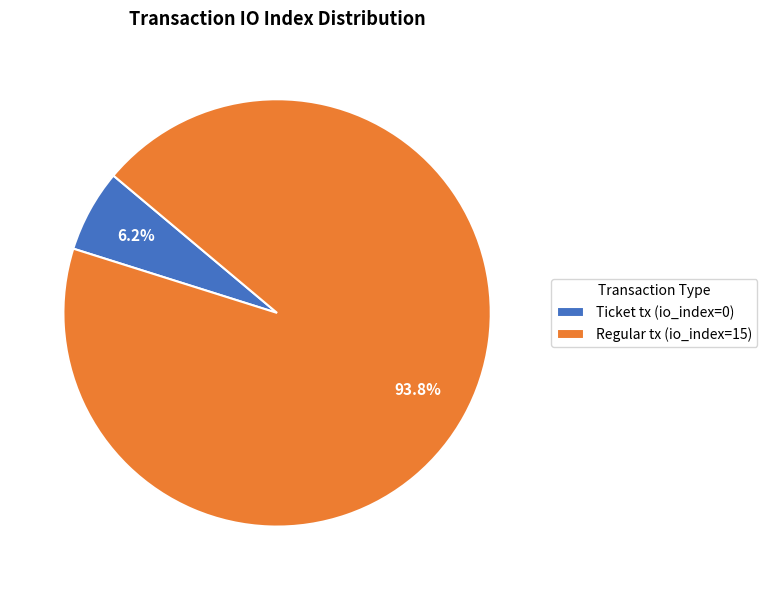

What portion of the pie excludes Ticket tx (io_index=0)?

93.7%